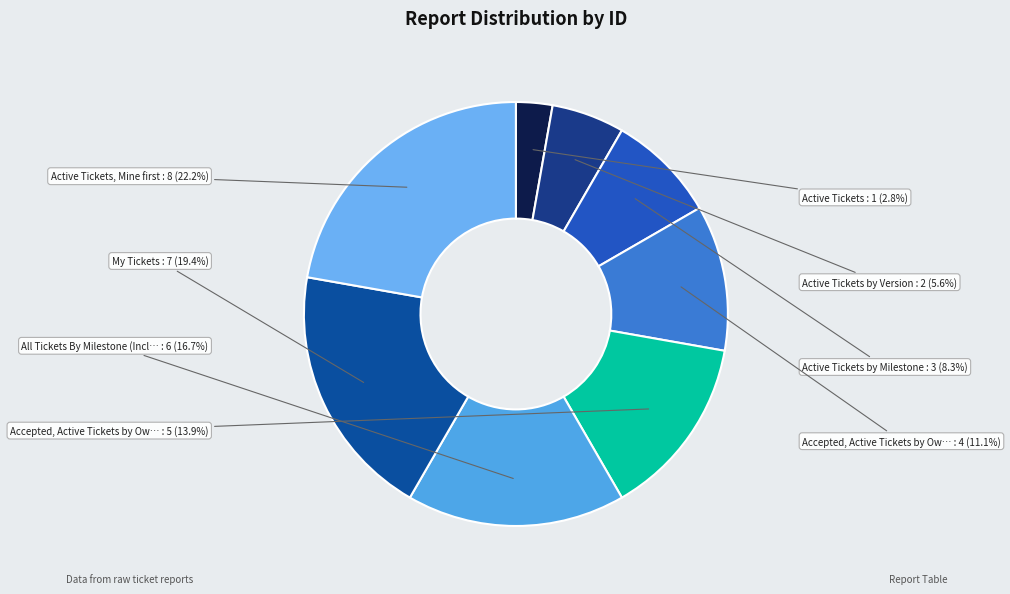

How many segments does this pie chart have?

8